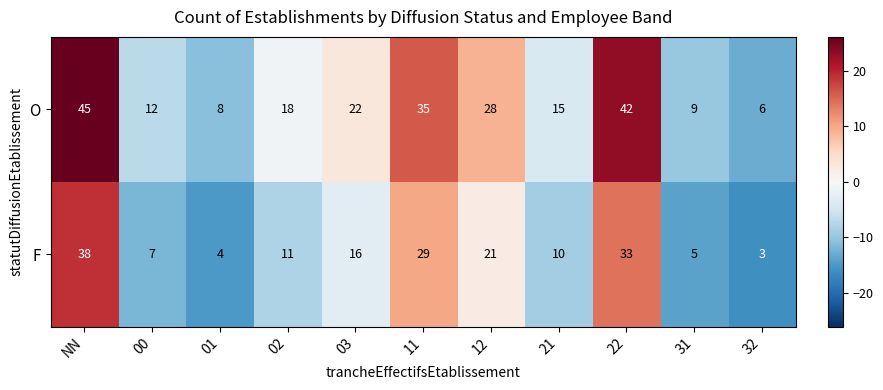

What is the spread (max minus min) of values at 32?

3